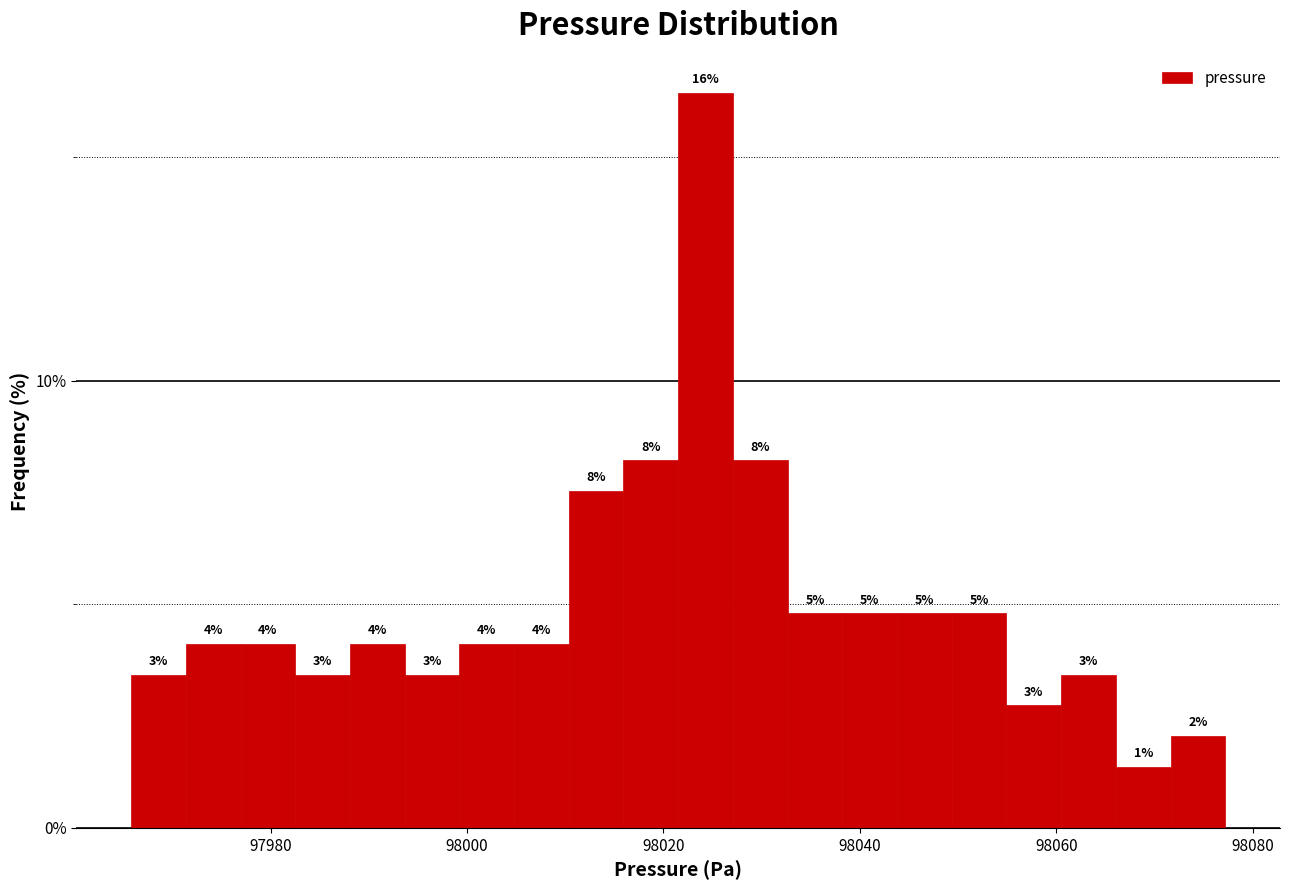

Read against the x-axis, roughly where is the centre of the tallest bar?

98024